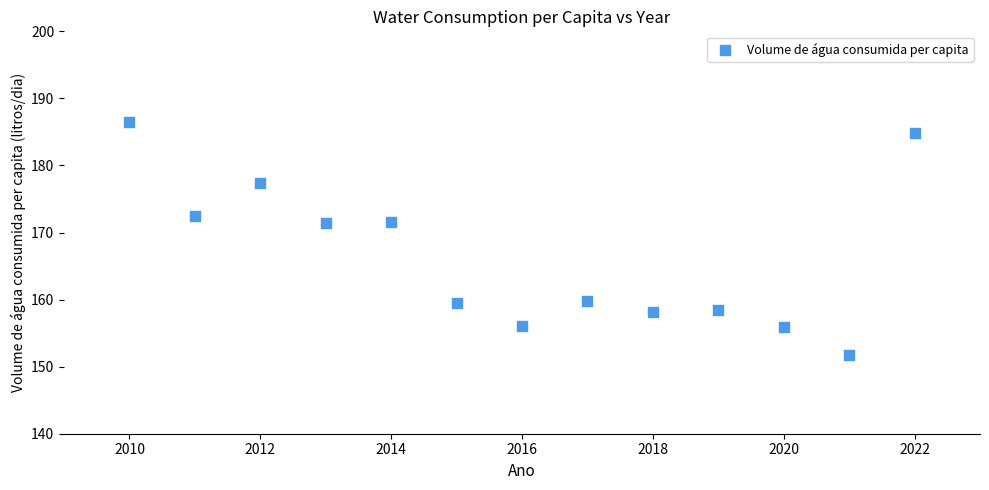

What is the range of Y values (max minus min)?

34.7